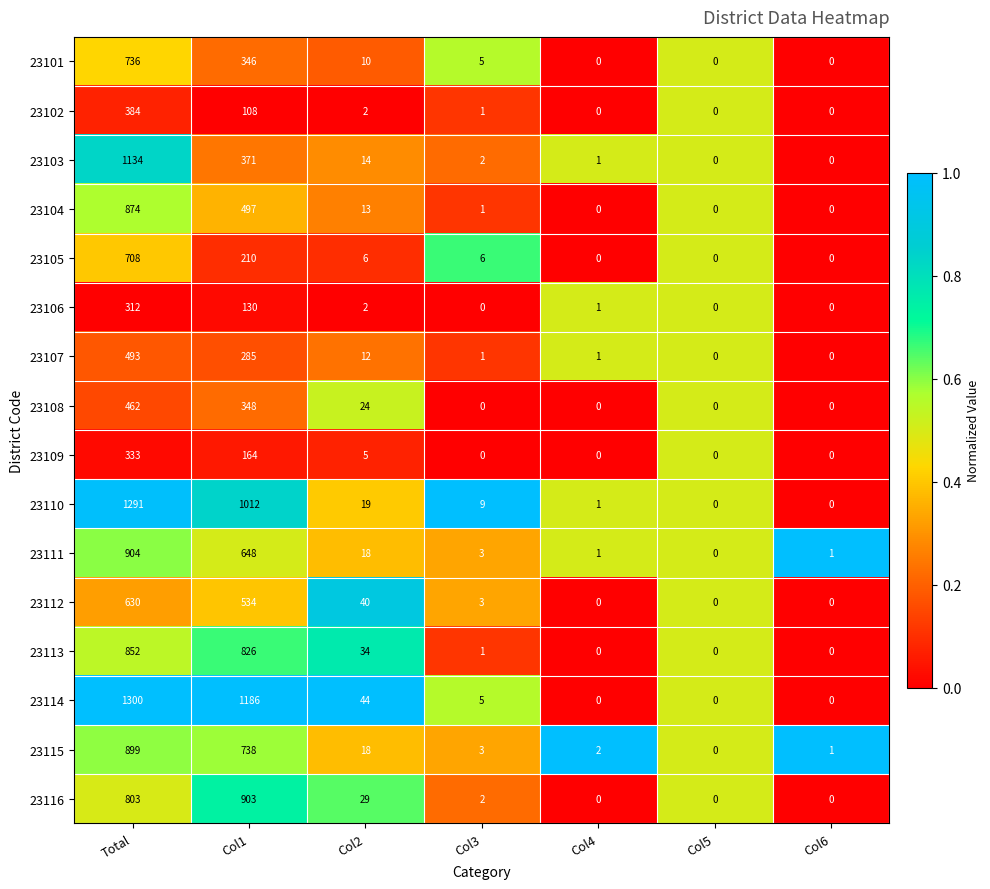

Which series changed the most between Col3 and Col4?

23110